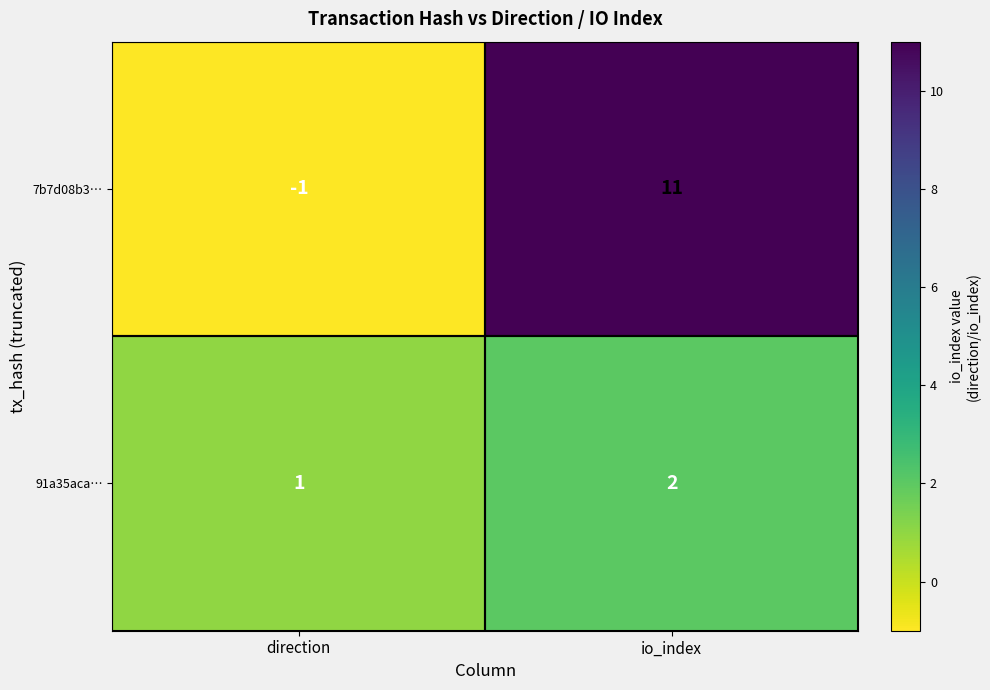

At which category is the sum across all series the highest?

io_index